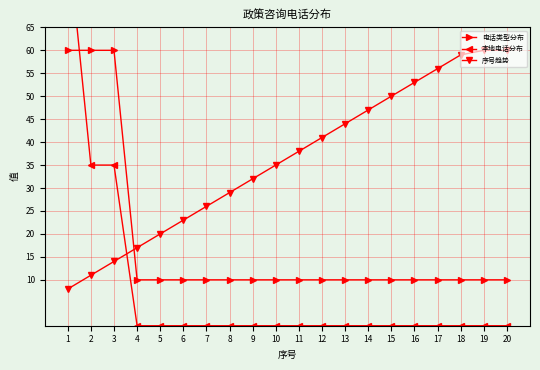

Reading right to left, what are all the values shown in this chart?

电话类型分布: 20=10	19=10	18=10	17=10	16=10	15=10	14=10	13=10	12=10	11=10	10=10	9=10	8=10	7=10	6=10	5=10	4=10	3=60	2=60	1=60
本地电话分布: 20=0	19=0	18=0	17=0	16=0	15=0	14=0	13=0	12=0	11=0	10=0	9=0	8=0	7=0	6=0	5=0	4=0	3=35	2=35	1=85
序号趋势: 20=60	19=60	18=59	17=56	16=53	15=50	14=47	13=44	12=41	11=38	10=35	9=32	8=29	7=26	6=23	5=20	4=17	3=14	2=11	1=8